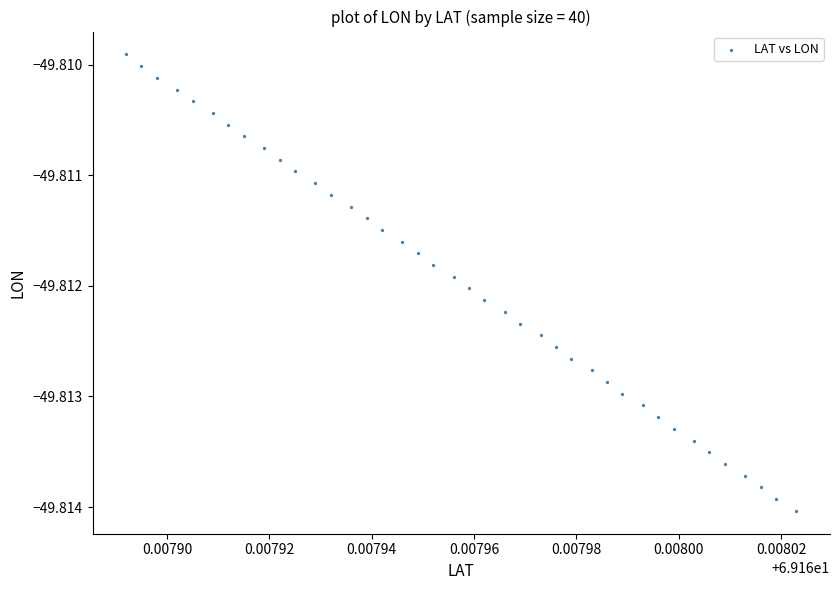

How many points are shown in the scatter plot?

40